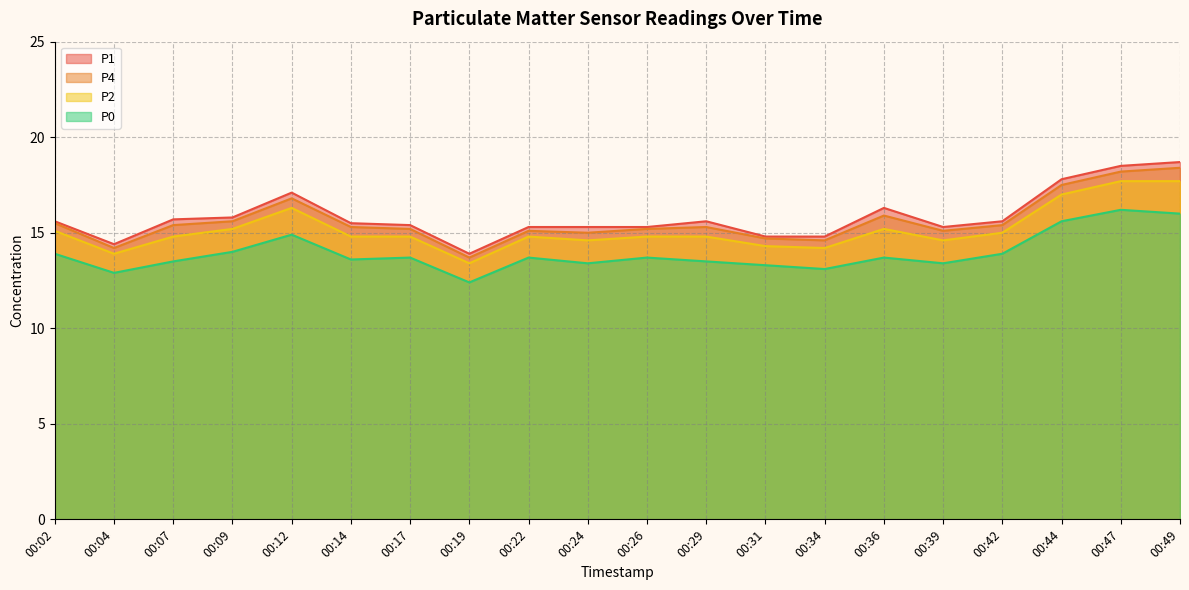

What is the total value across all series at 00:47?

70.6